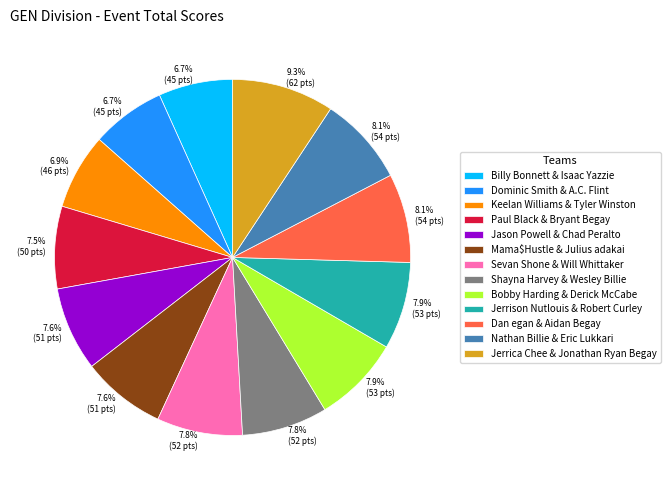

How many slices are in this pie chart?

13